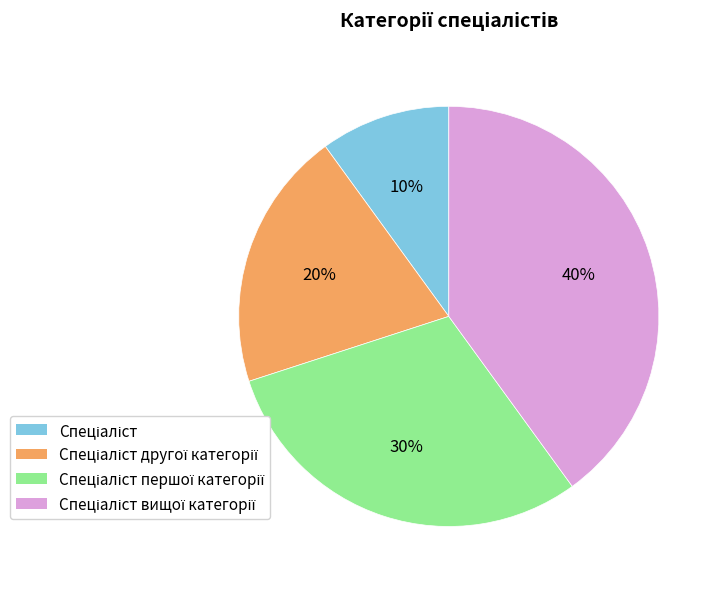

Is there a majority slice in this chart?

No